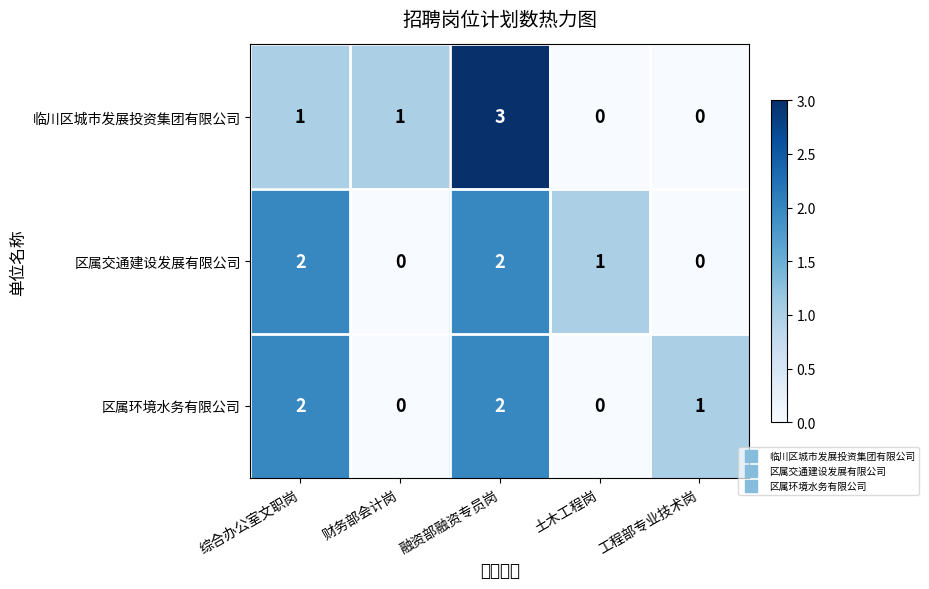

At how many categories does at least one series exceed 0?

5